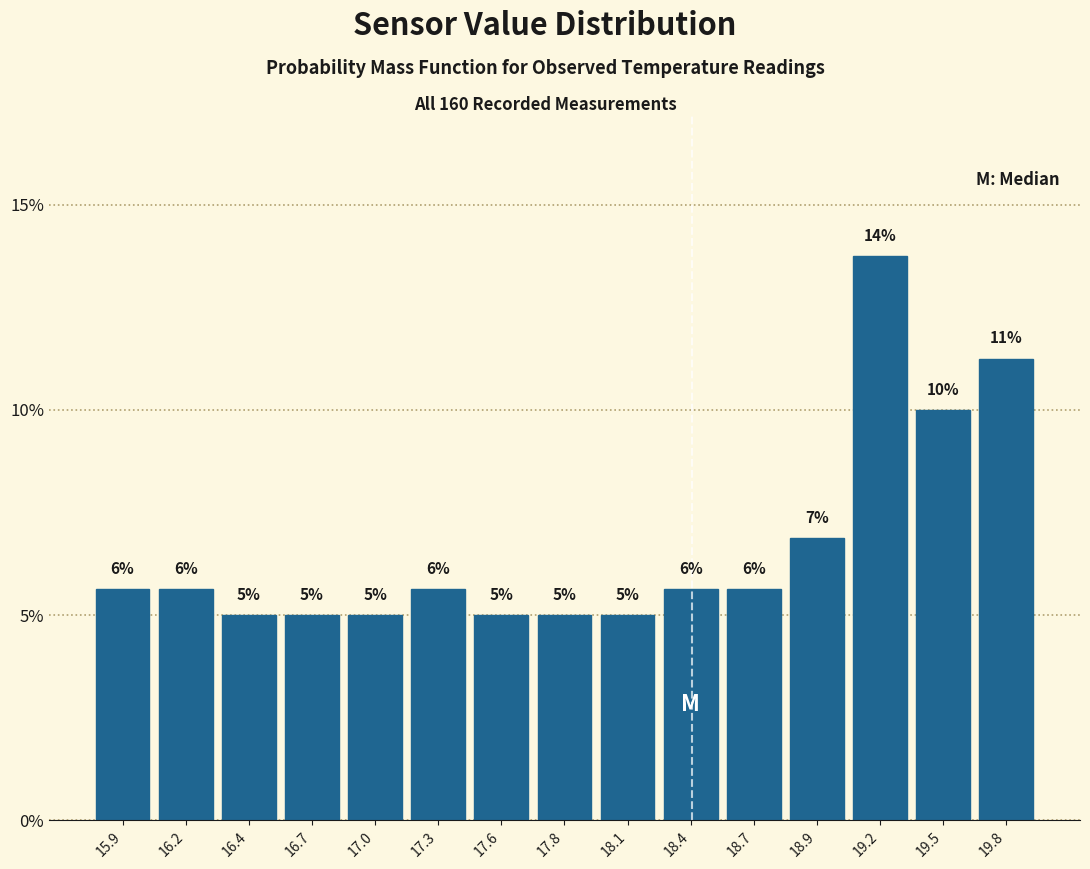

How many bars are there in total?

15